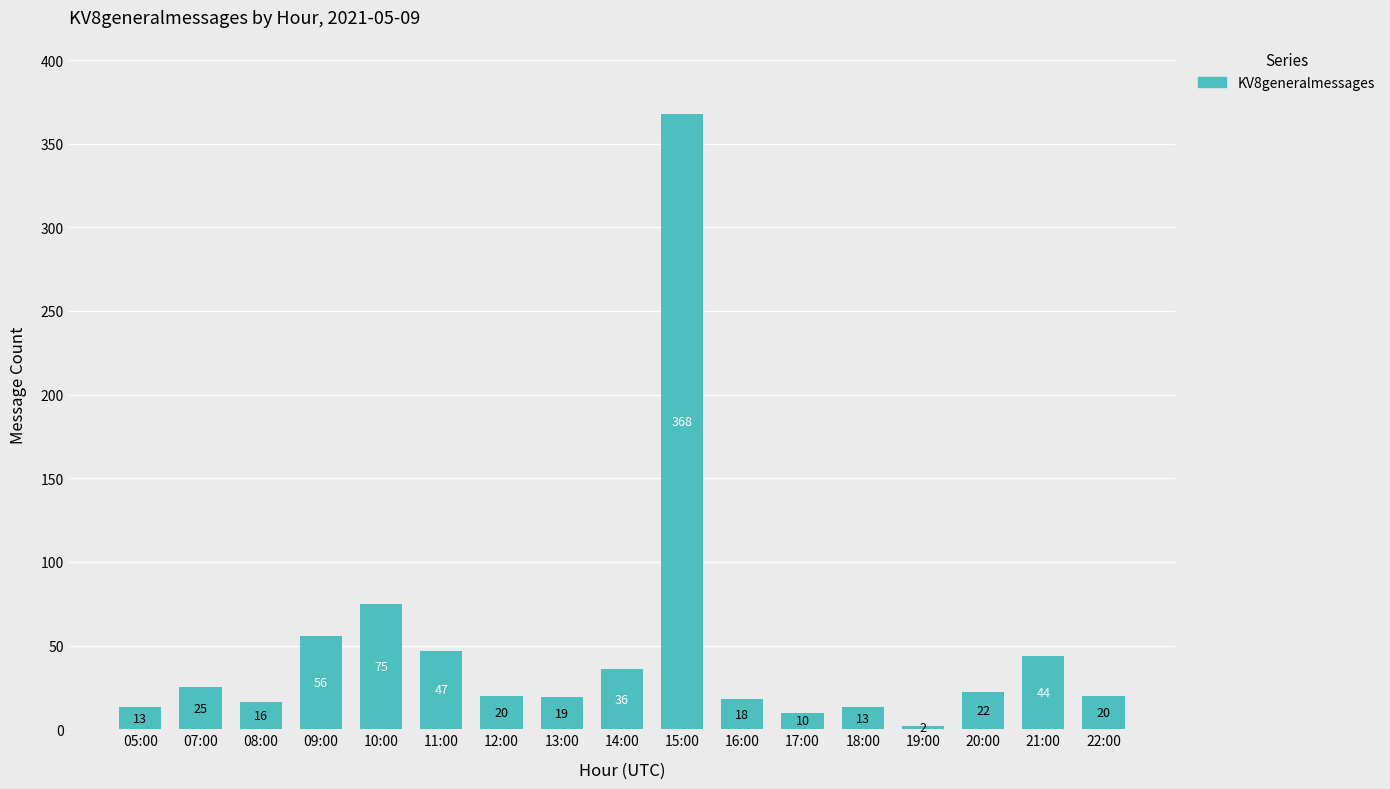

What is the label of the 17th bar from the left?

22:00